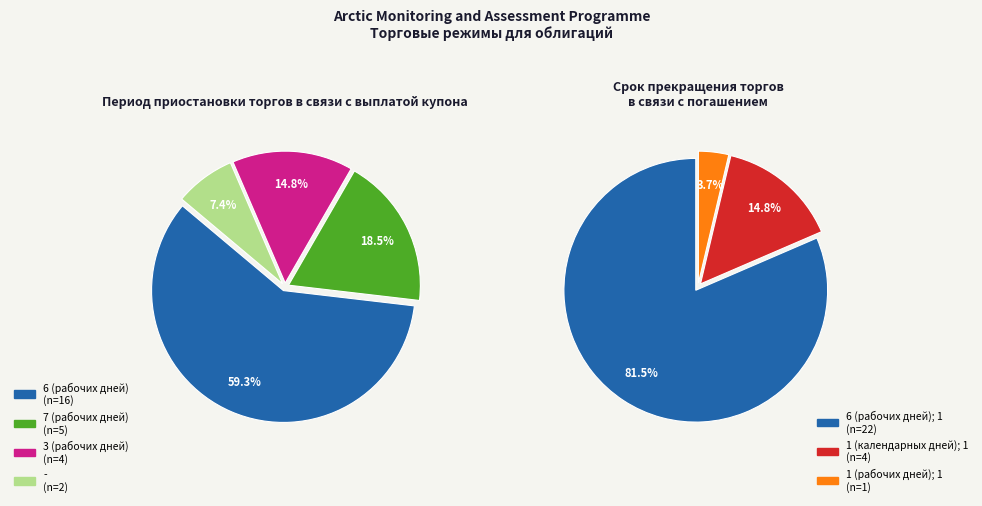

True or false: 3 (рабочих дней) accounts for 15% of the total.

True